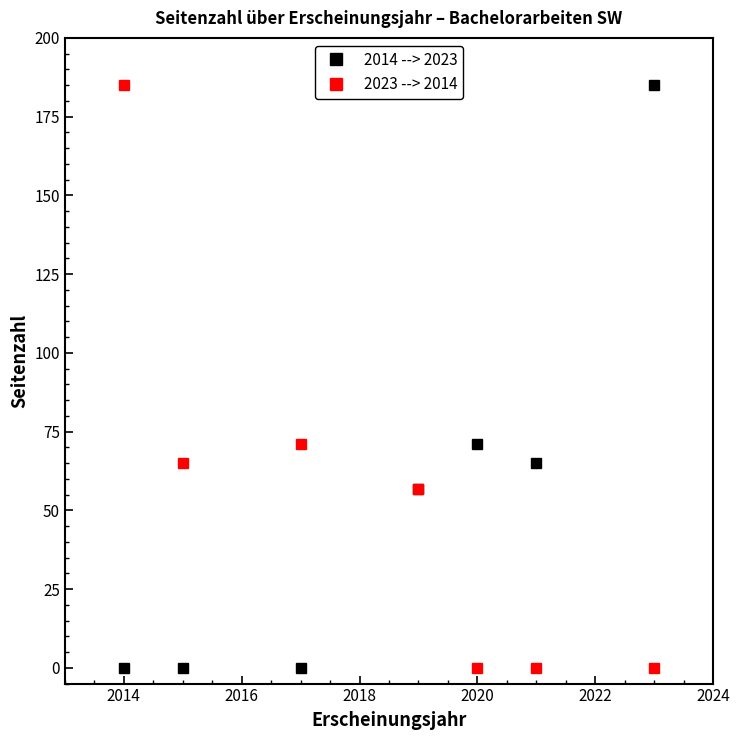

What is the maximum value for 2023 --> 2014?

185.0